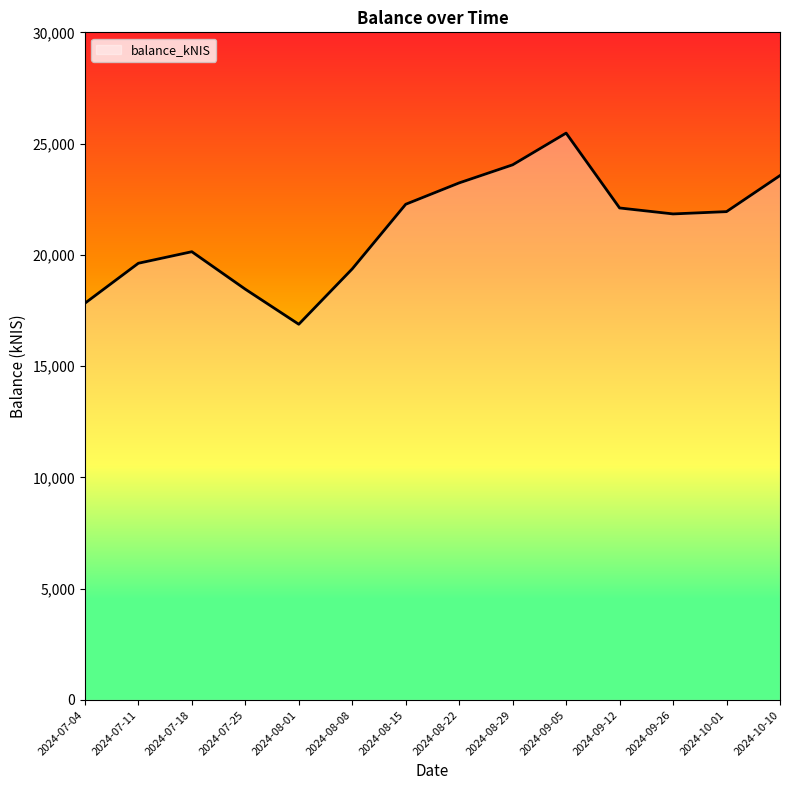

What is the sum of the values at 2024-10-01 and 2024-07-04?

39770.2